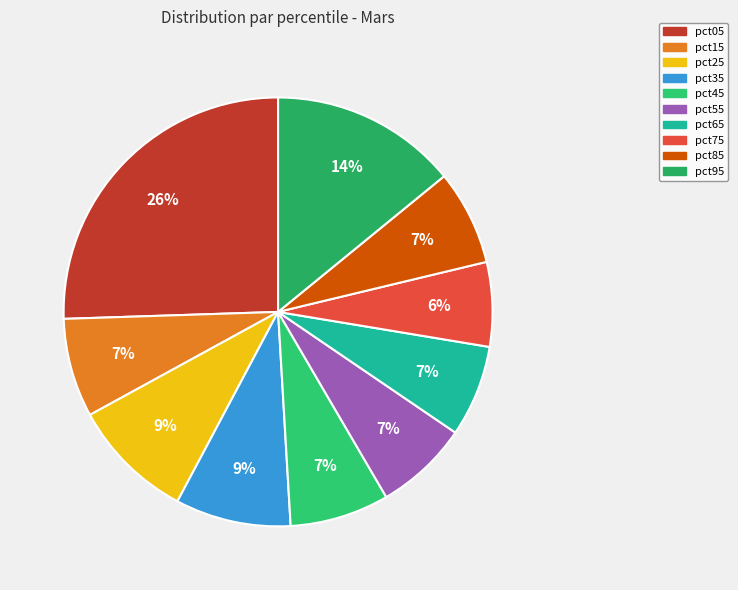

Does pct35 account for over 50% of the chart?

No